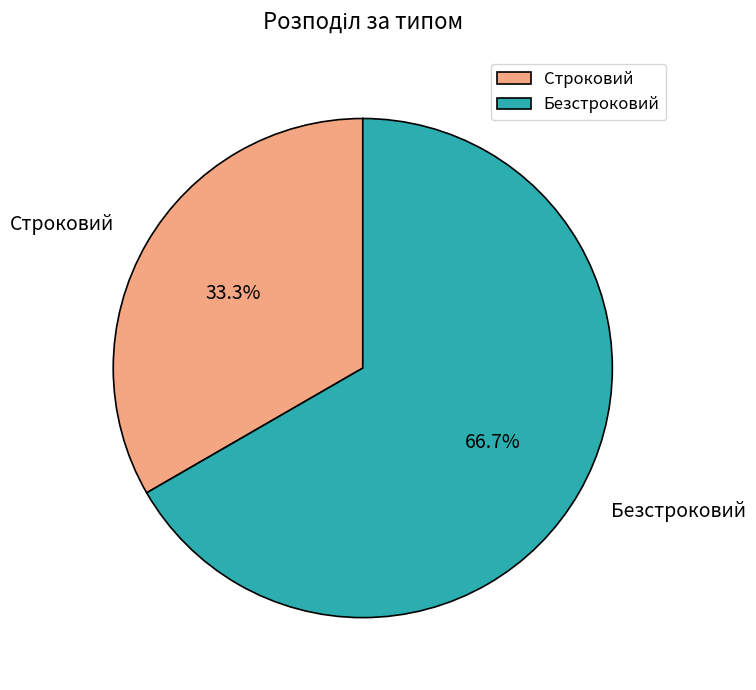

To the nearest percent, what is the difference between the Безстроковий and Строковий slice percentages?

33%